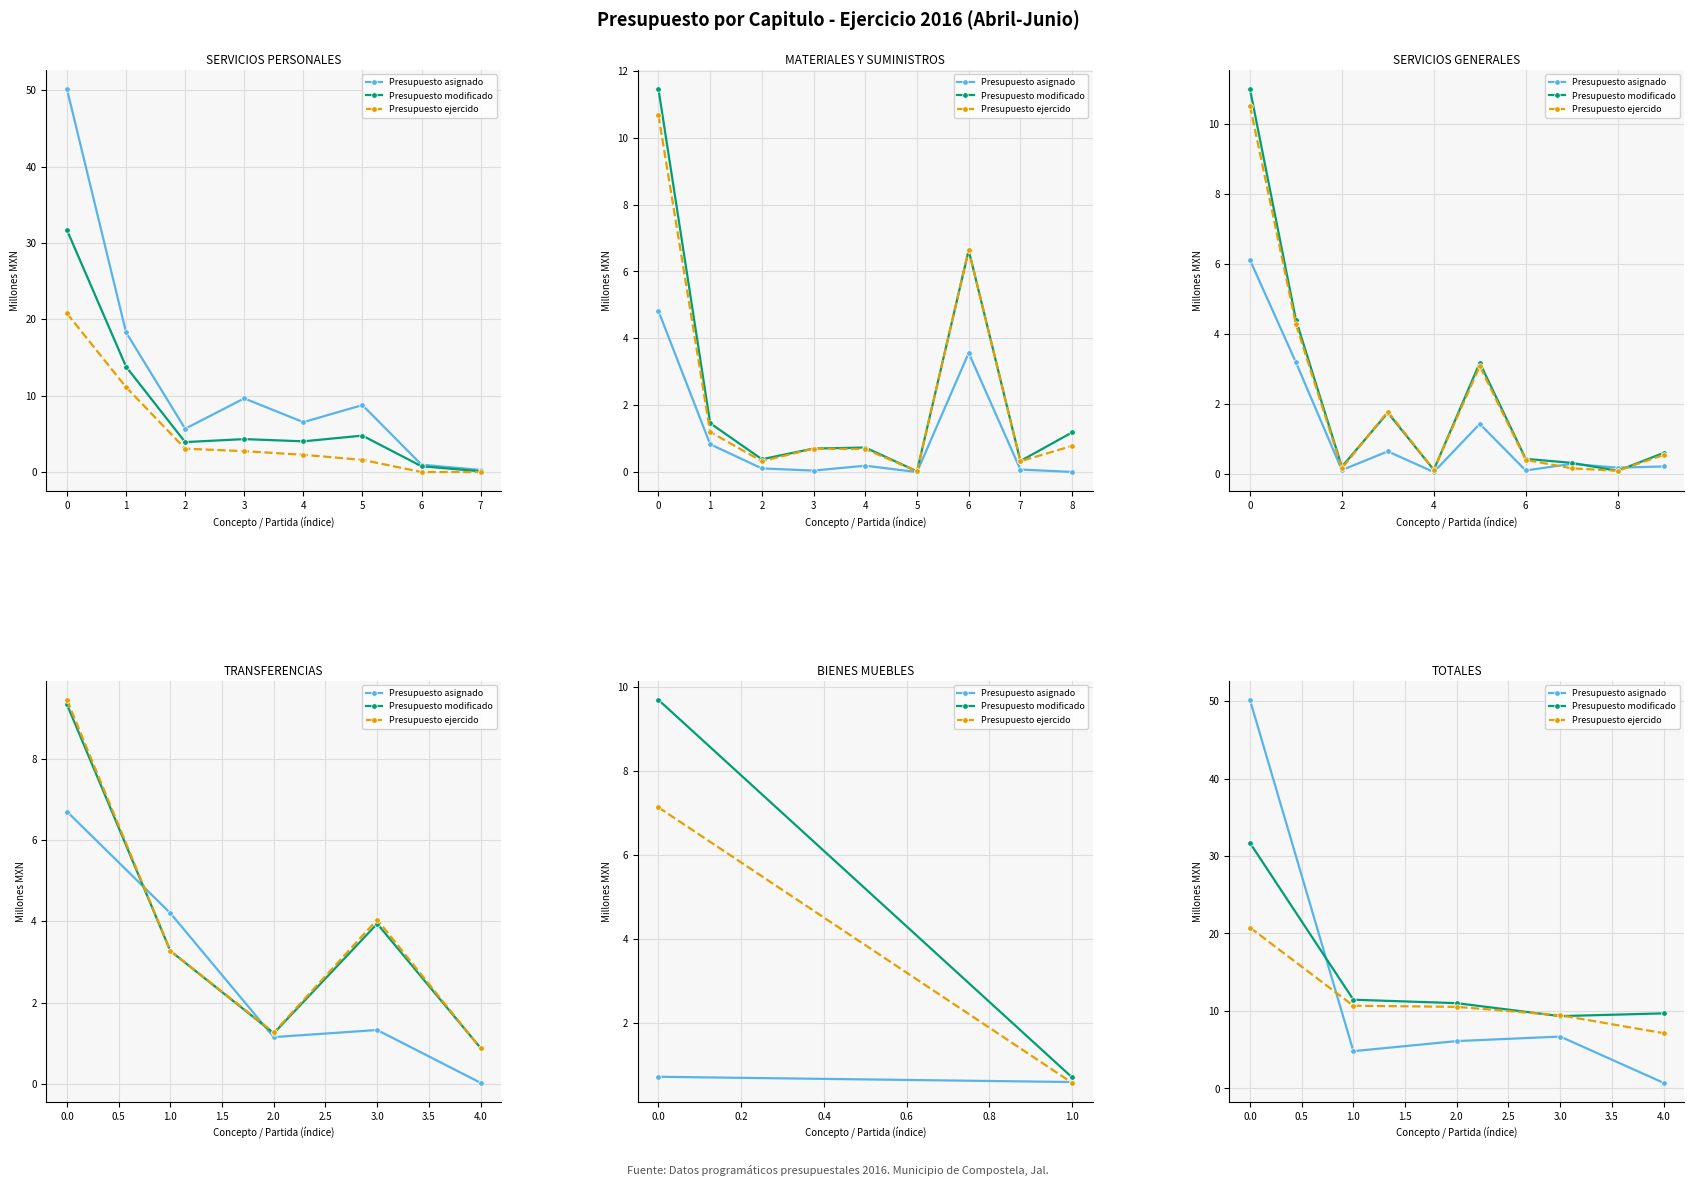

What is the average value of the Presupuesto asignado series?

13.7